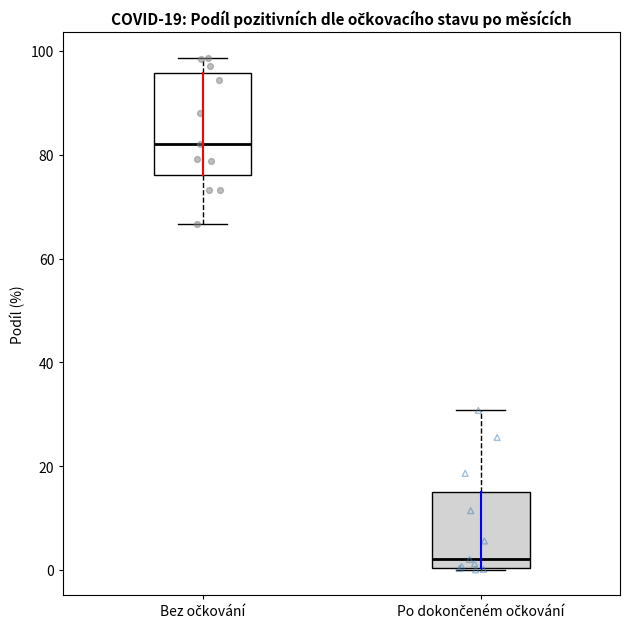

Which box is the tallest, from its lower edge to its upper edge?

Bez očkování